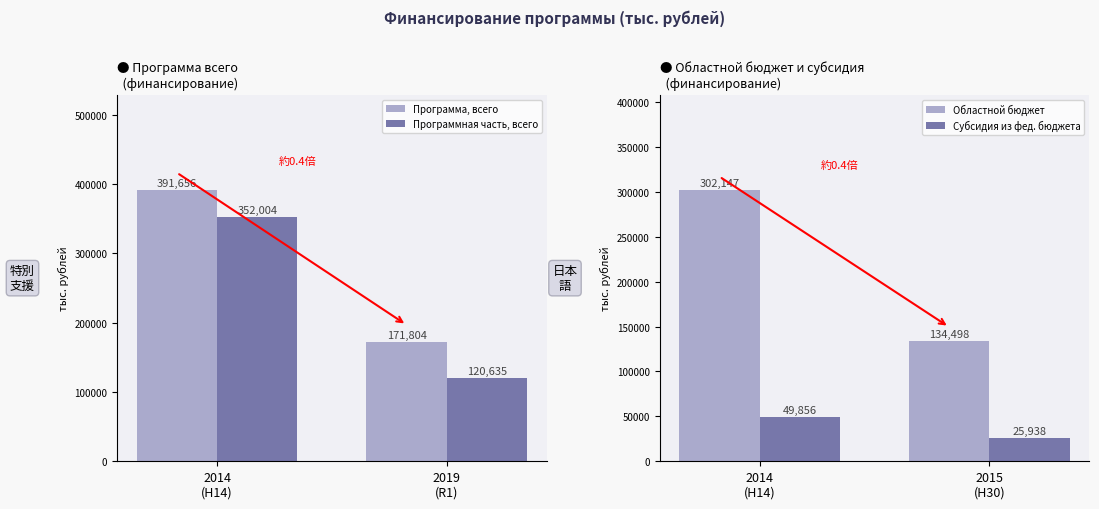

What is the lowest value of the Программная часть, всего series?

120635.3